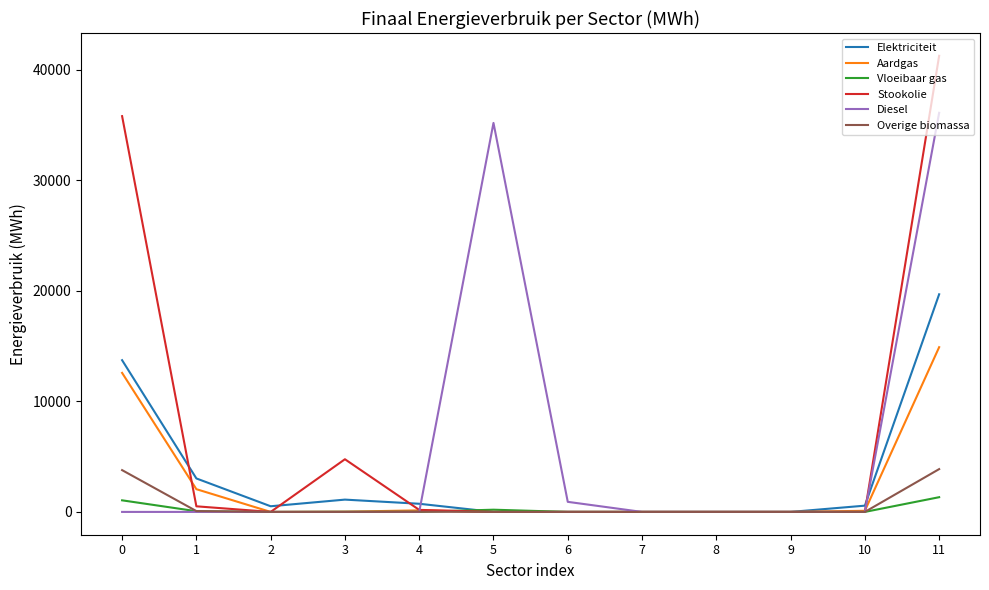

At which category is the sum across all series the highest?

11